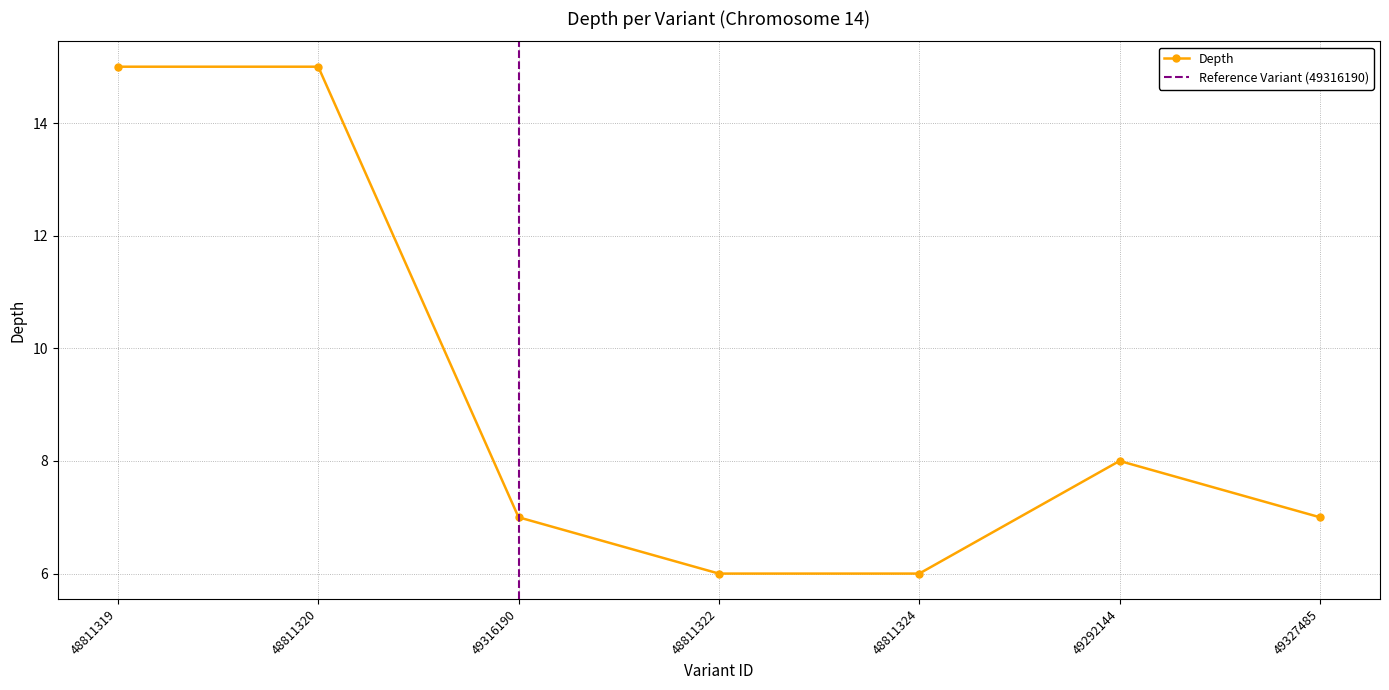

How many interior local peaks (higher than both neighbors) does the data have?

1